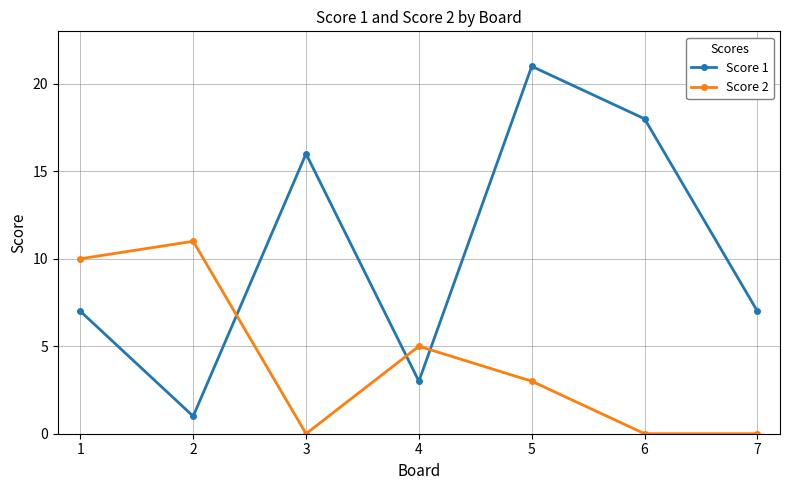

Reading left to right, extract all data points from this chart.

Score 1: 7	1	16	3	21	18	7
Score 2: 10	11	0	5	3	0	0